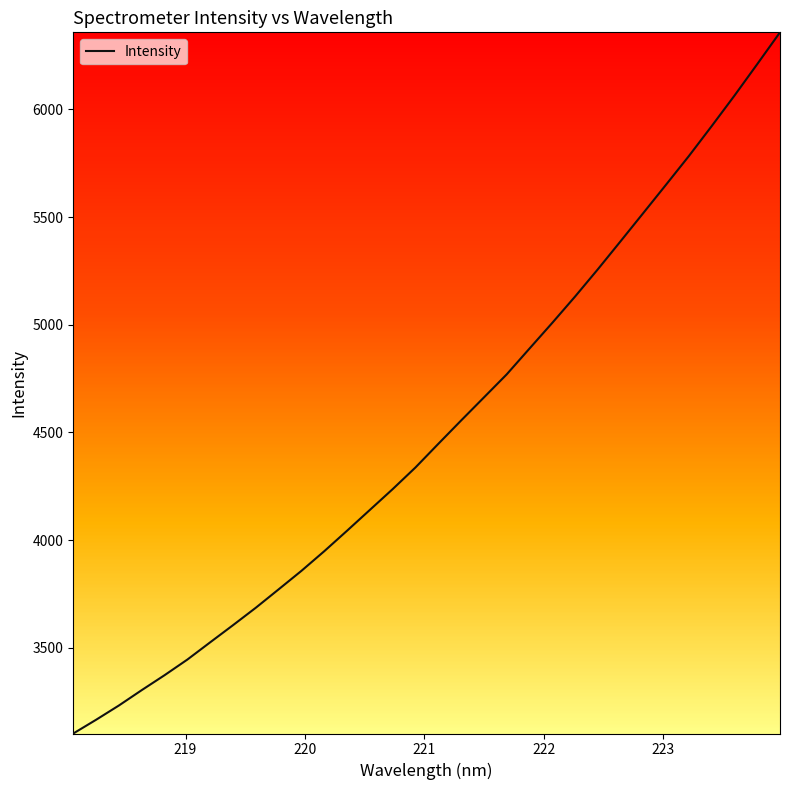

How many lines are shown in the chart?

1